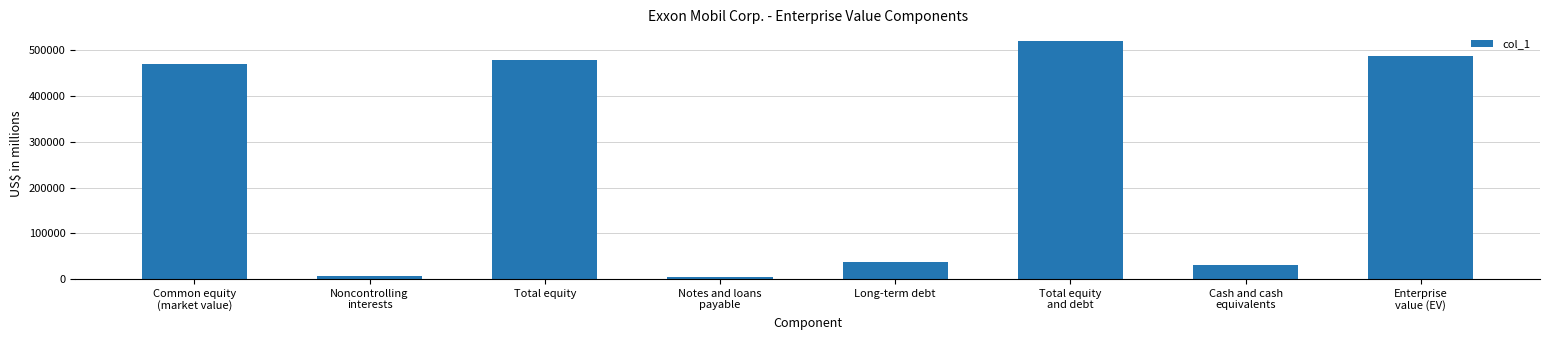

Which has a higher value, Enterprise
value (EV) or Total equity
and debt?

Total equity
and debt